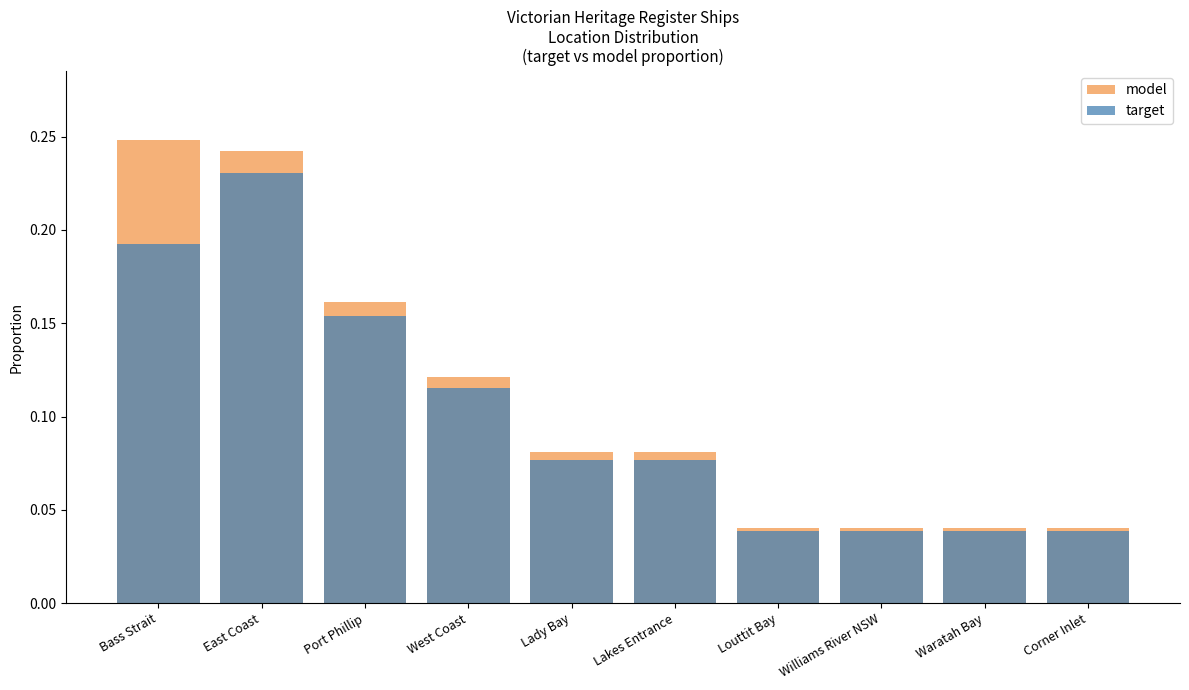

True or false: target has a value of 0.2 at Port Phillip.

False